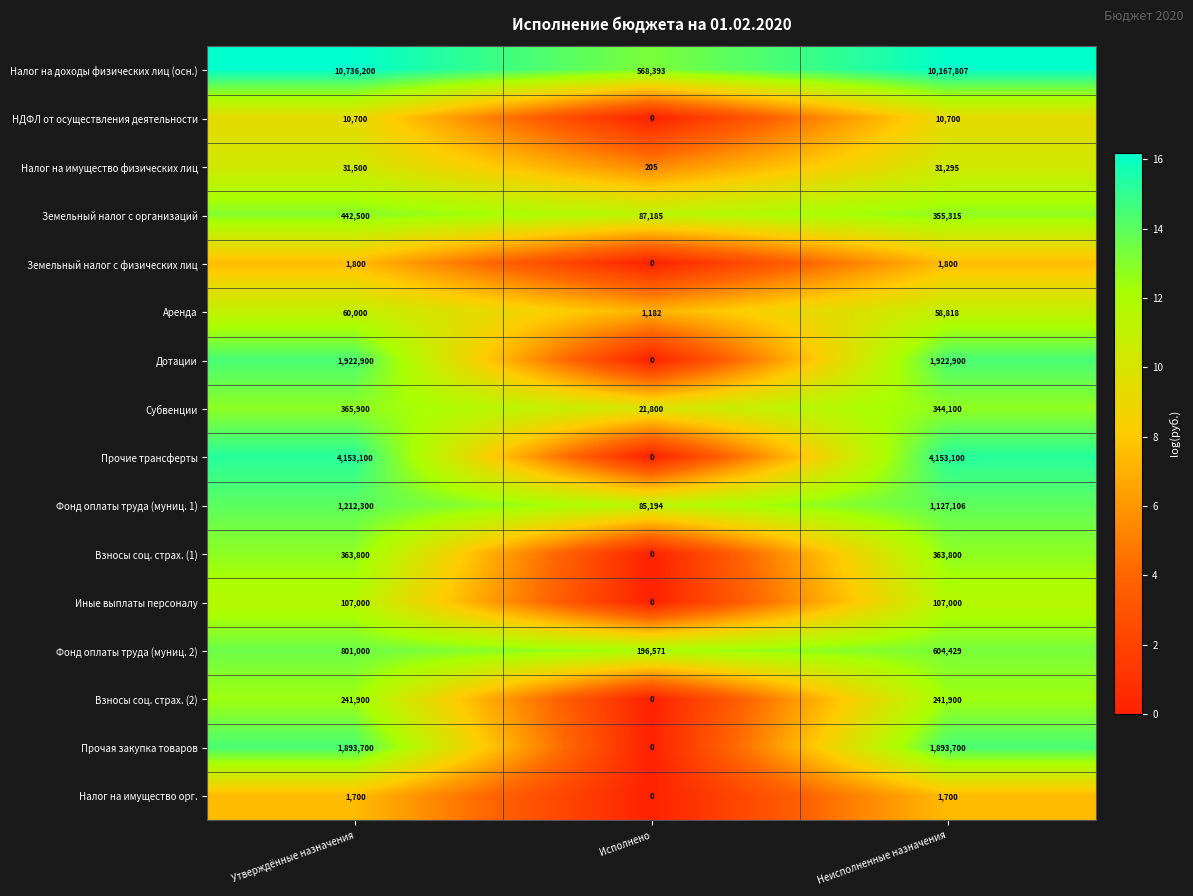

Which category has the lowest value across all series?

Исполнено